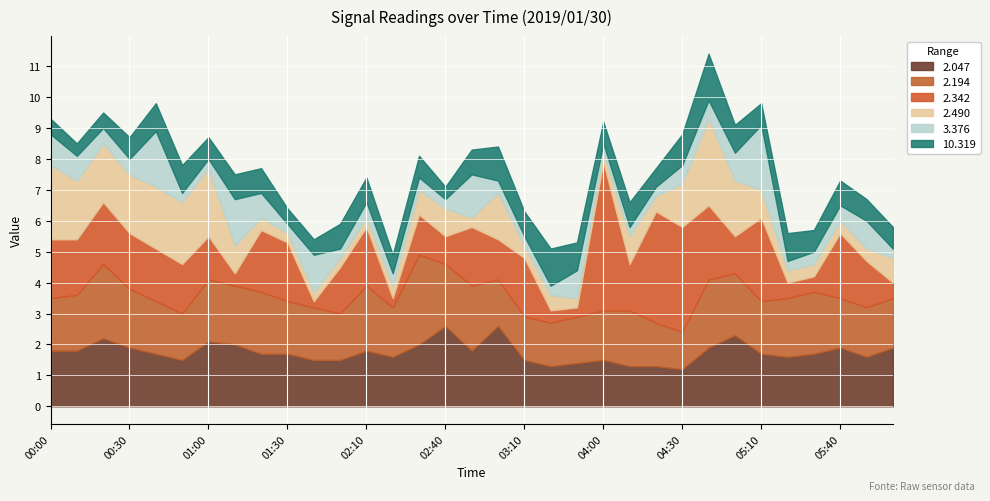

The 3.376 series shows 0.3 at 00:50. True or false?

True